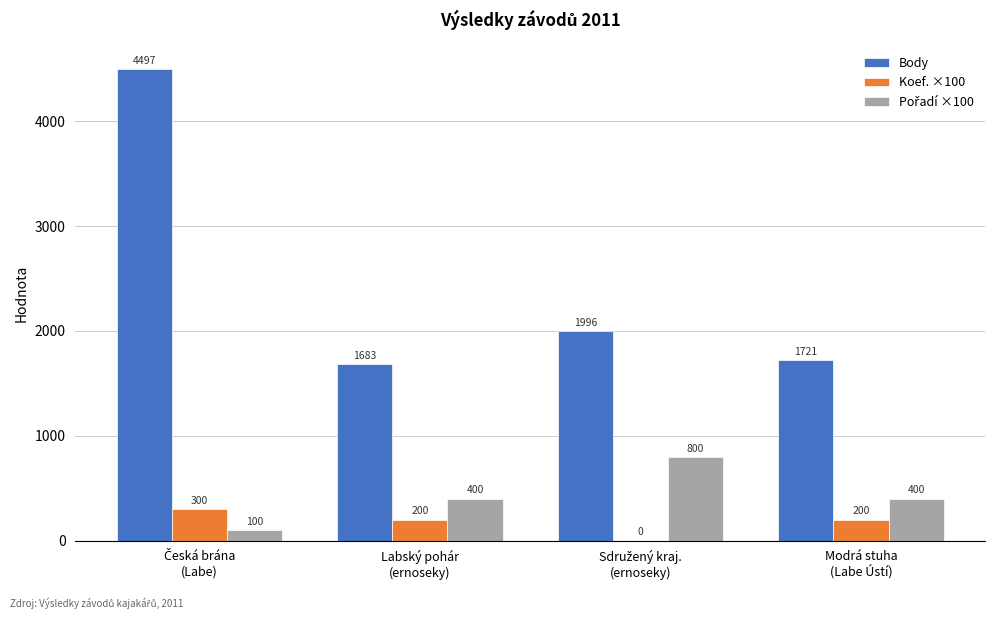

What is the maximum value shown in the chart?

4497